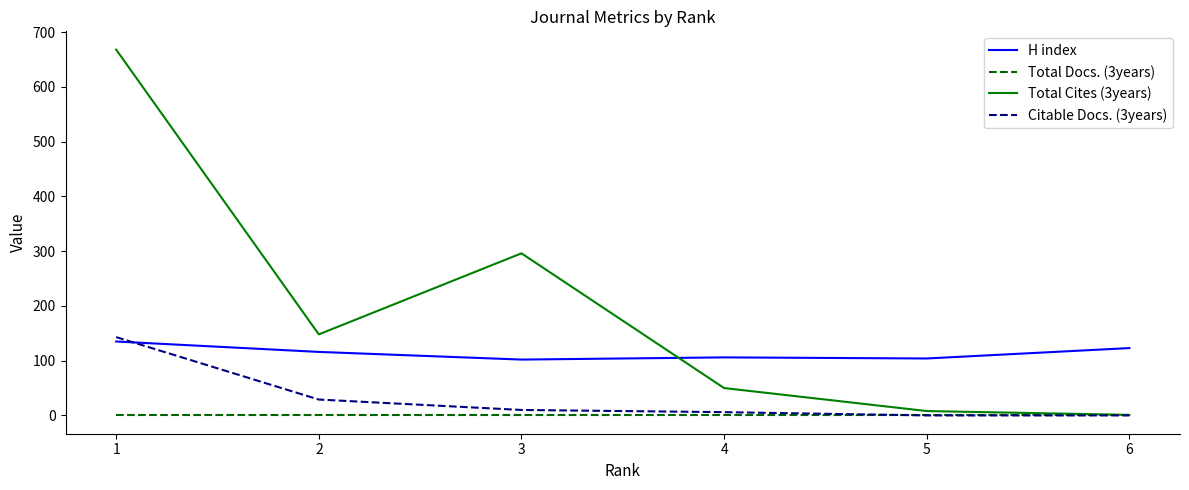

Does the chart have visible grid lines?

No